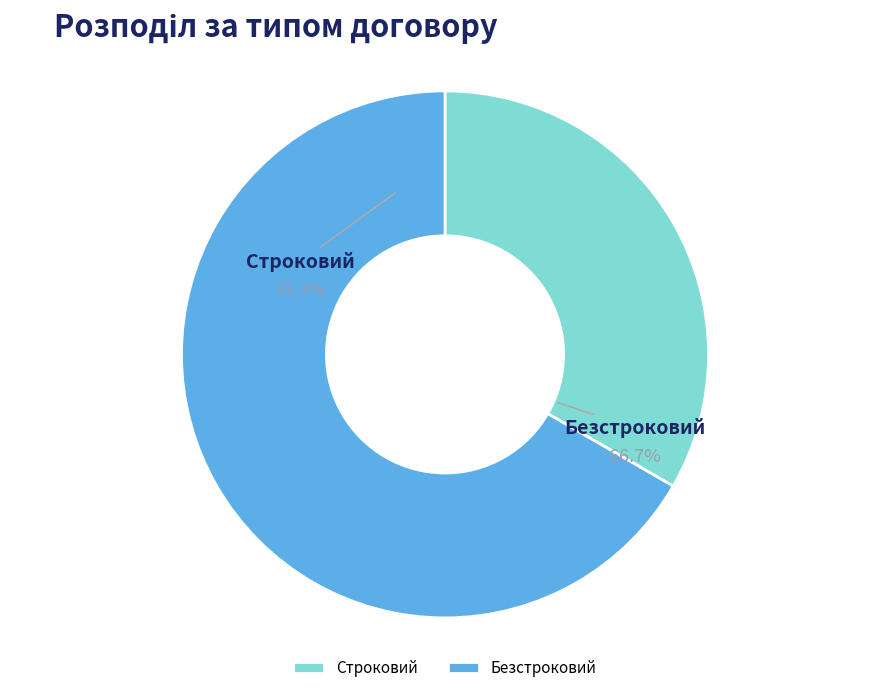

How many slices are in this pie chart?

2